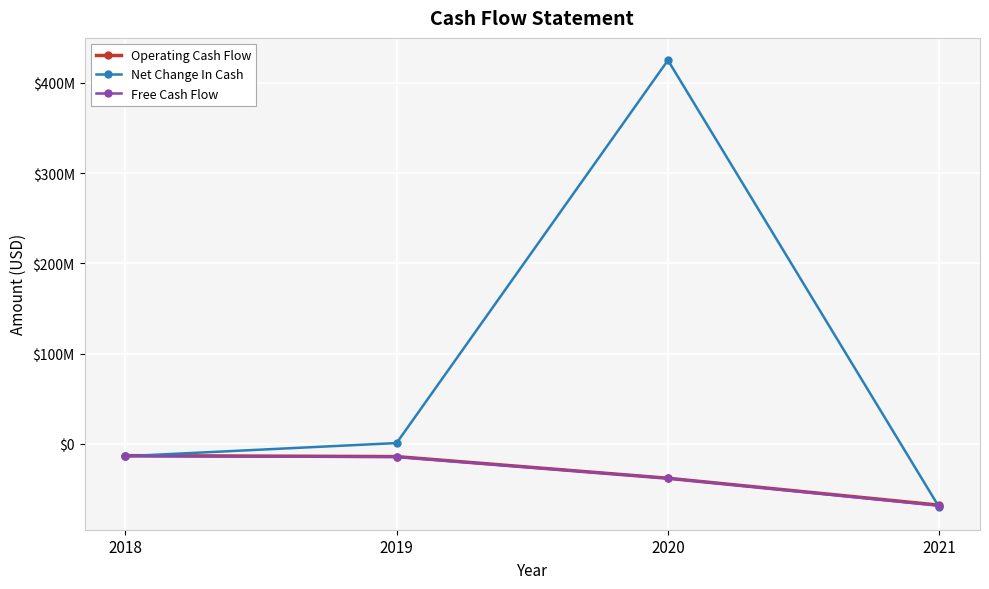

Is it true that Free Cash Flow equals -21395615 at 2019?

False